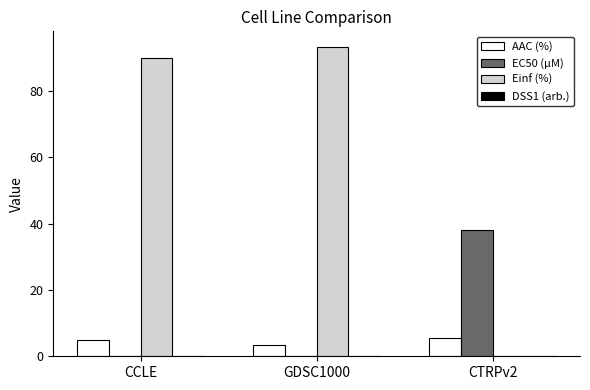

Is the value of Einf (%) at GDSC1000 greater than the value of AAC (%) at CCLE?

Yes